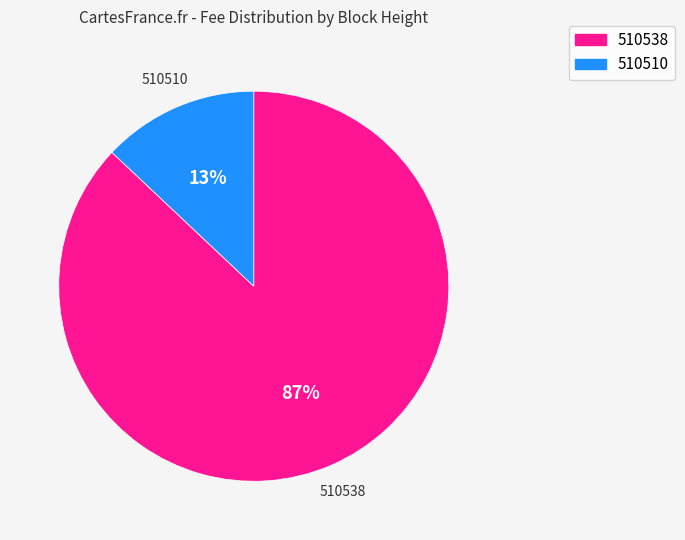

What is the largest slice in the pie chart?

510538